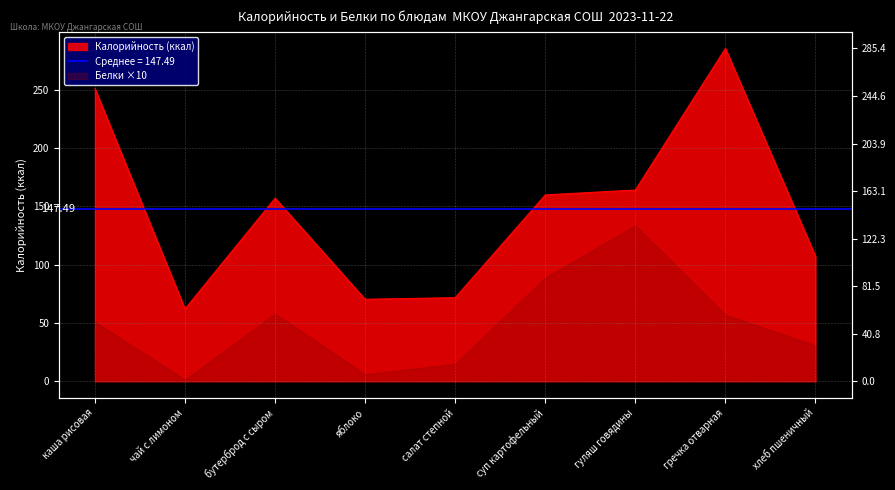

What is the minimum value shown in the chart?

62.0